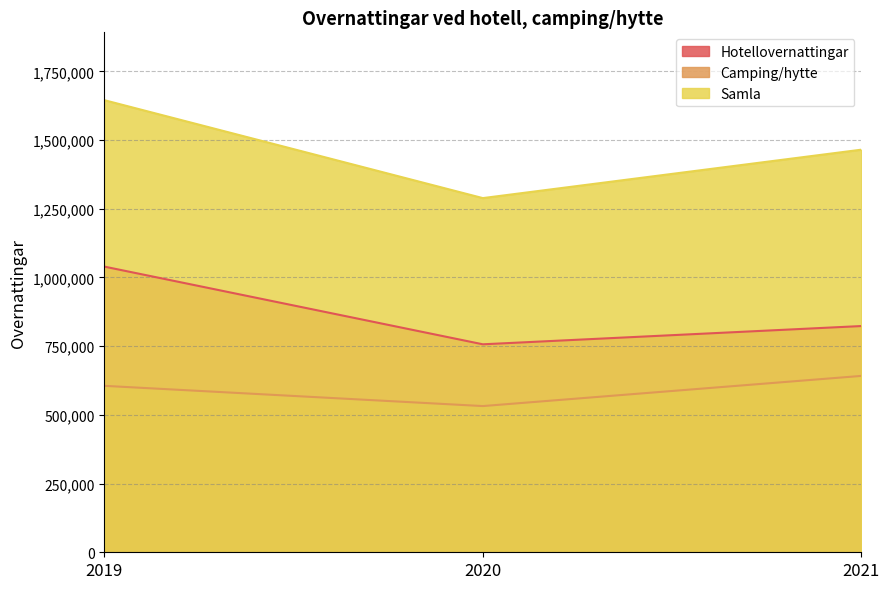

Where does the Camping/hytte series first go above 605570?

2021